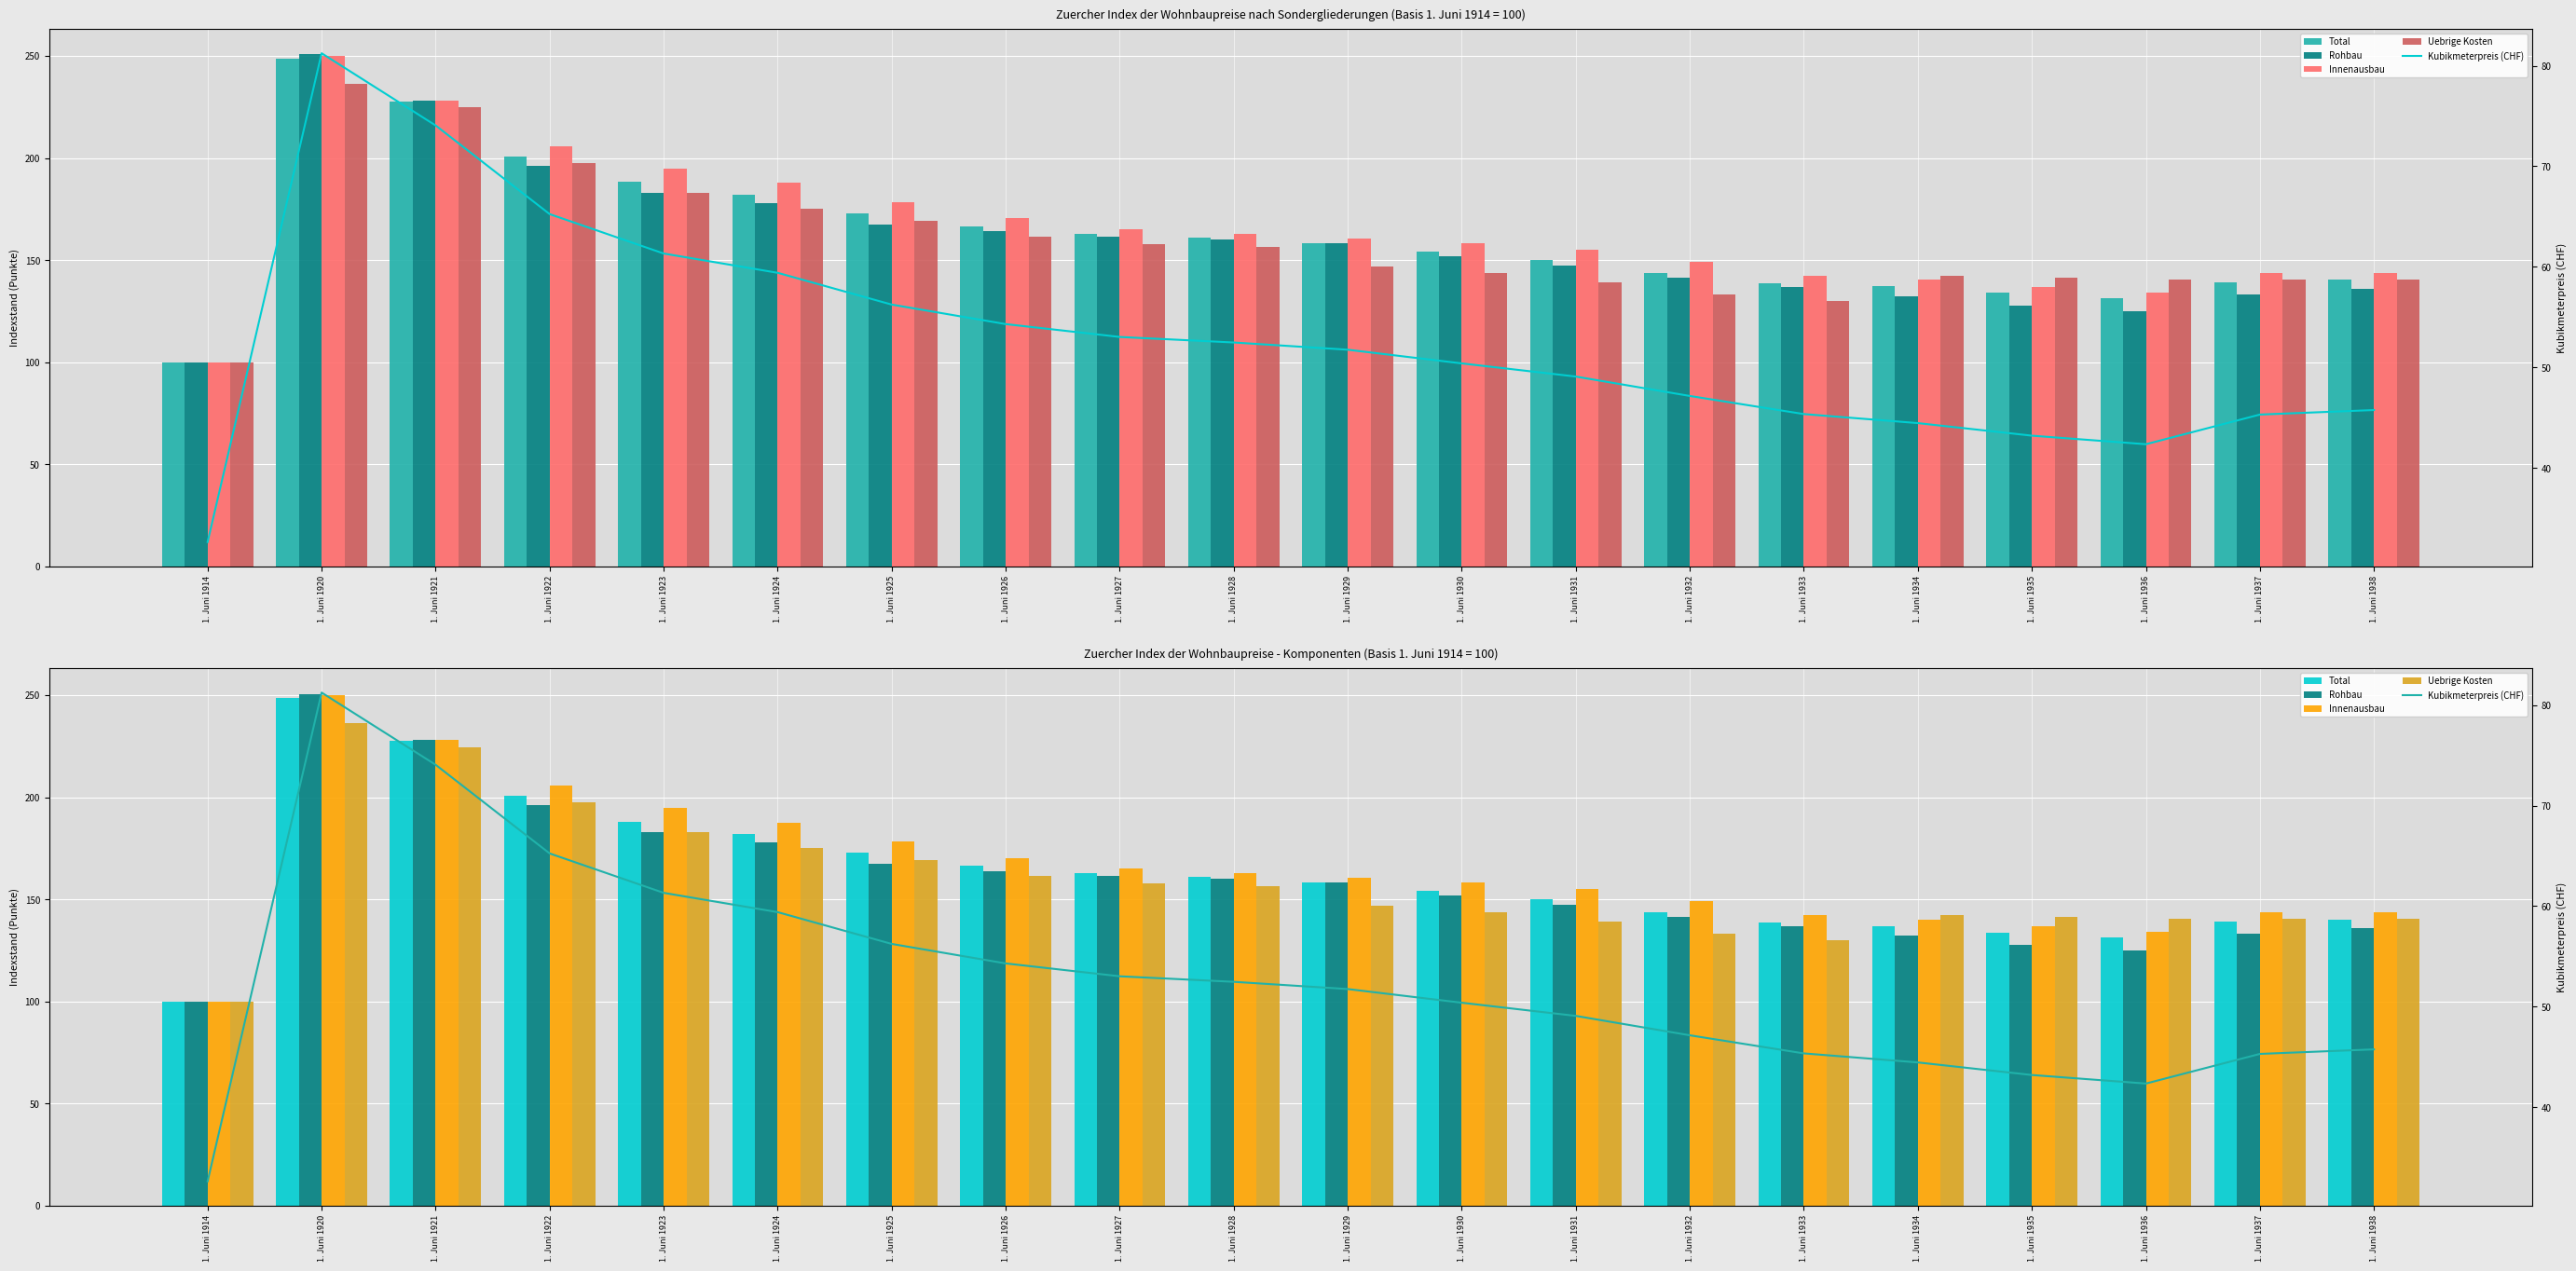

What is the spread (max minus min) of values at 1. Juni 1937?

98.3